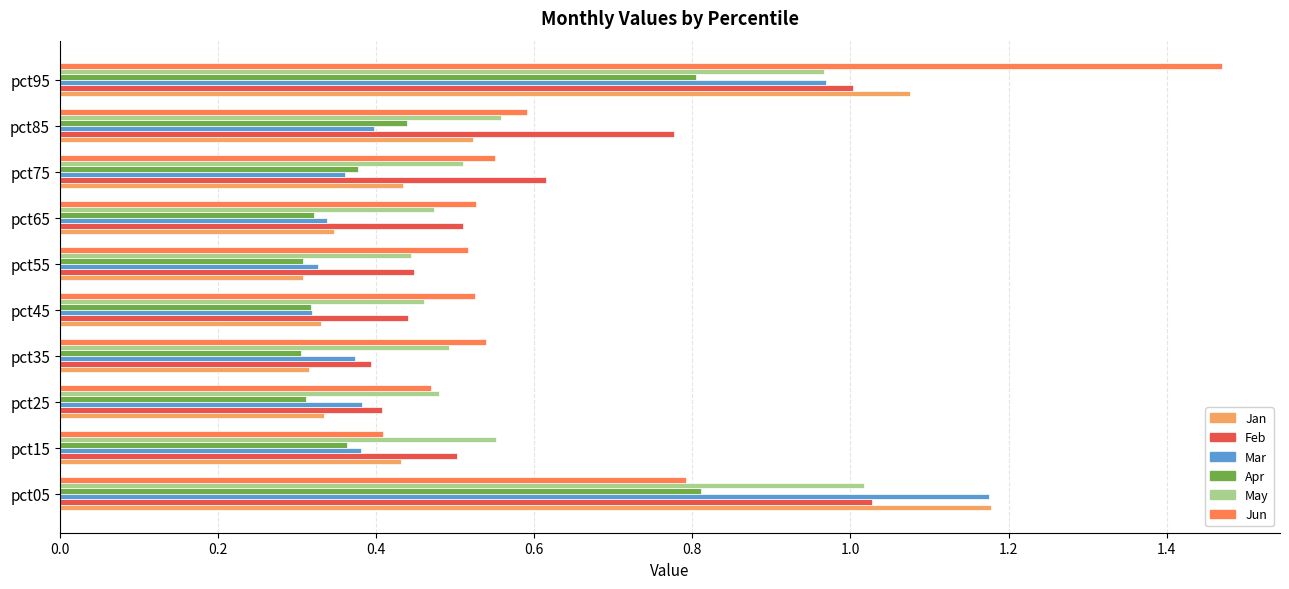

At which category is the sum across all series the highest?

pct95